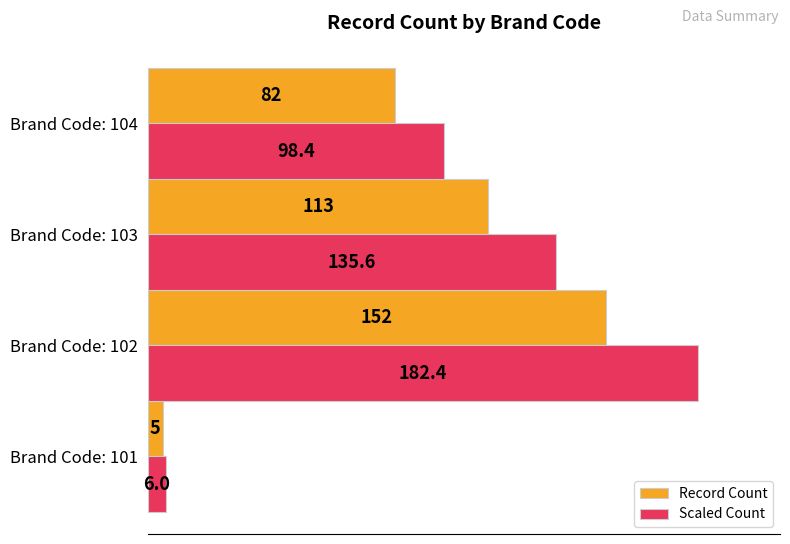

Where is Scaled Count nearest to the value 94?

Brand Code: 104